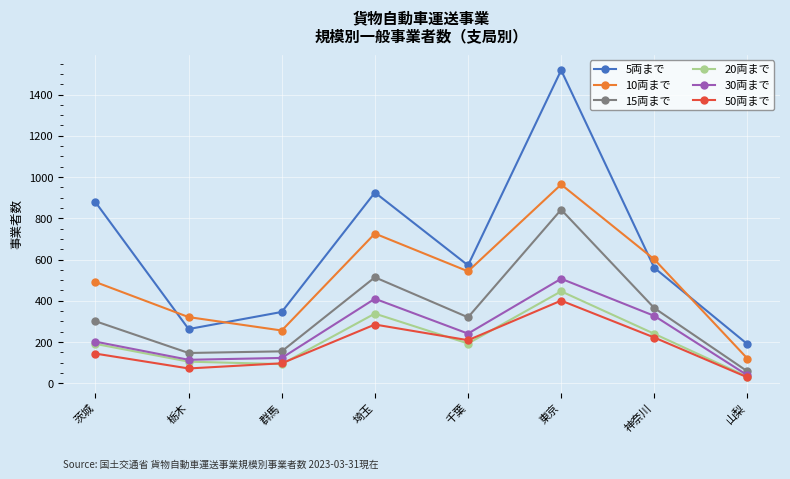

True or false: 10両まで has more than 0 points higher than both neighbors.

True